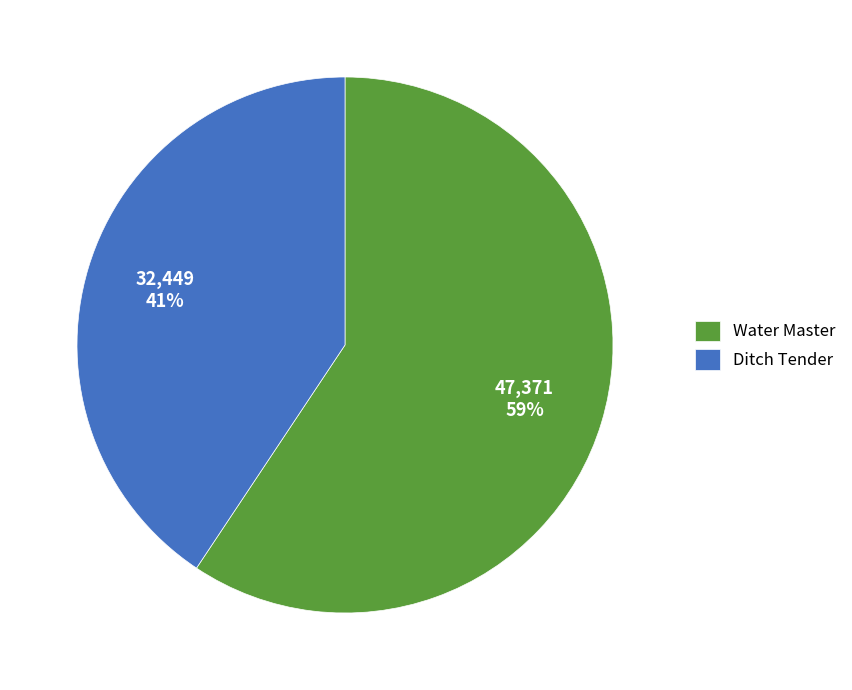

Which slice is the smallest?

Ditch Tender